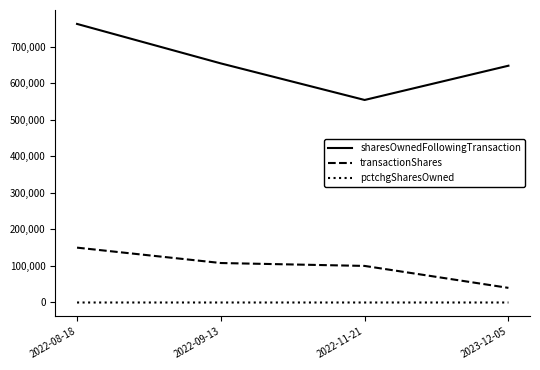

Which series has the widest spread of values?

sharesOwnedFollowingTransaction